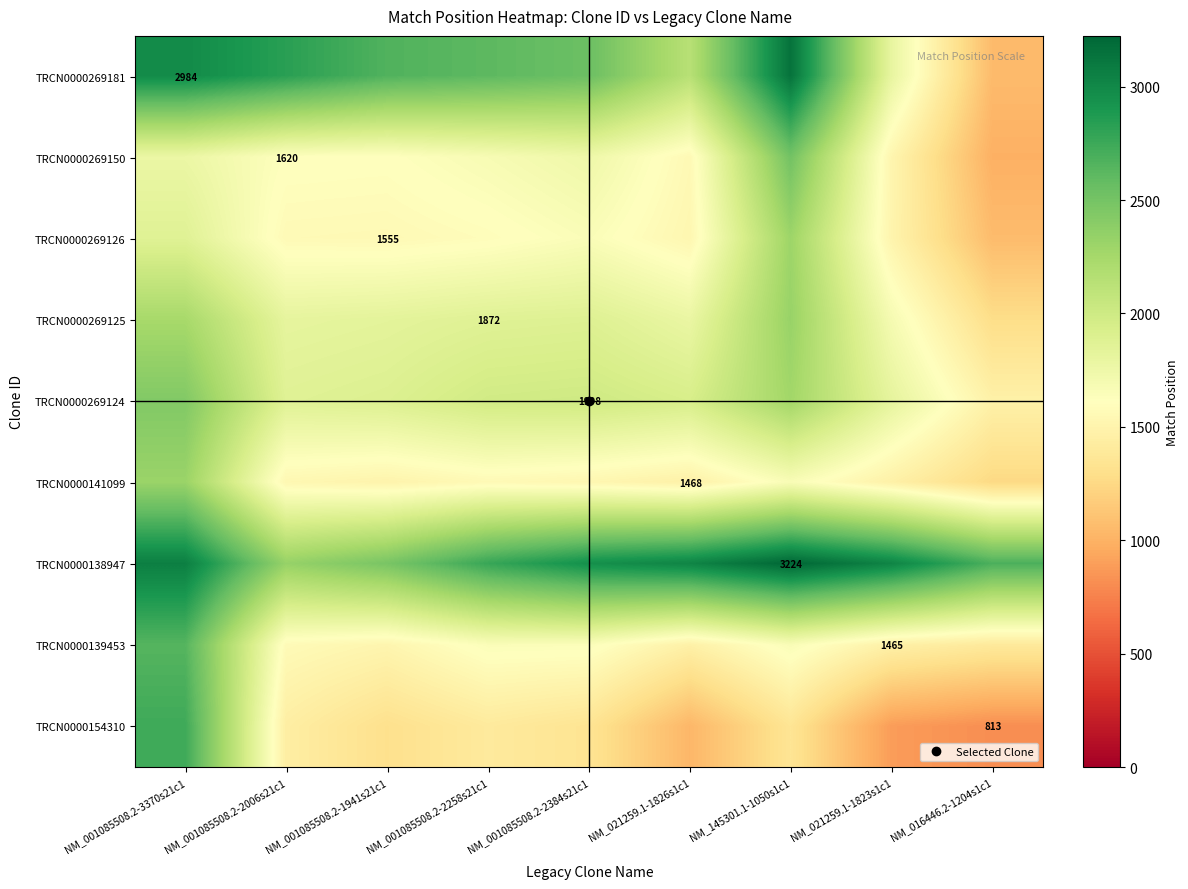

At how many categories does at least one series exceed 1007?

9